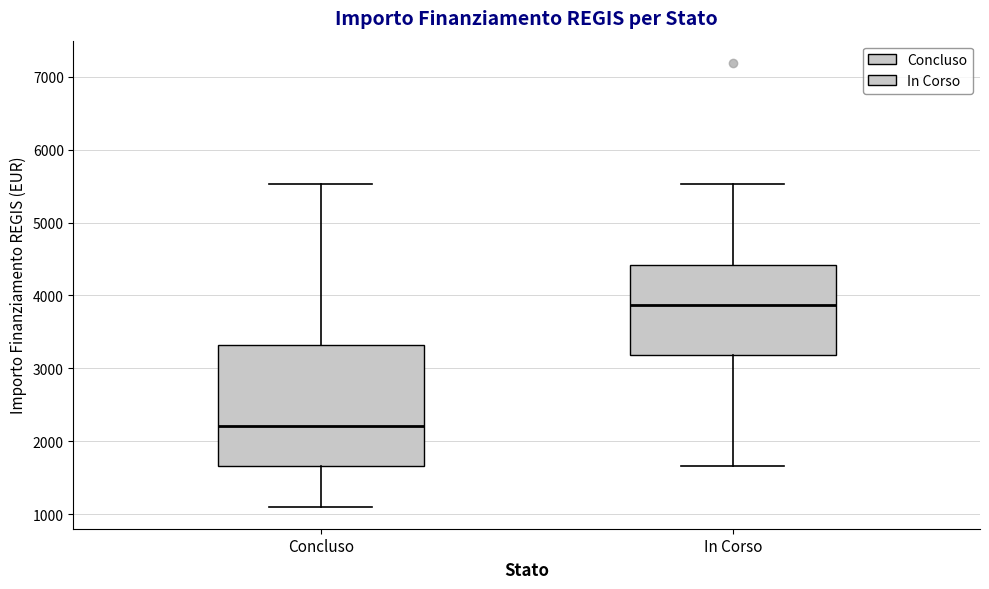

Comparing the boxes themselves (not the whiskers), which one is the tallest?

Concluso